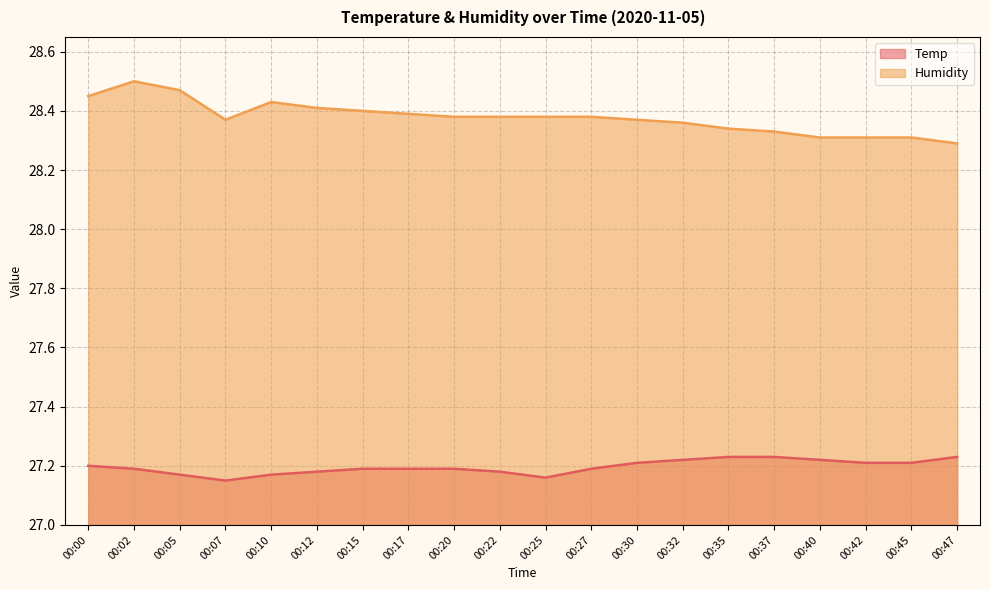

List the series in order of their overall mean, lowest first.

Temp, Humidity